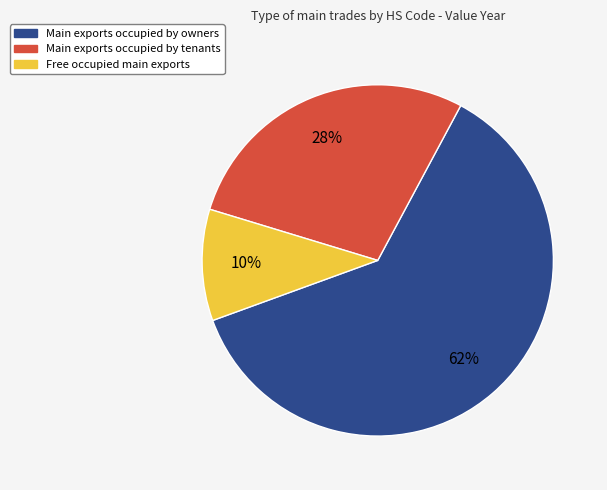

Rank the categories by value from highest to lowest.

Main exports occupied by owners, Main exports occupied by tenants, Free occupied main exports